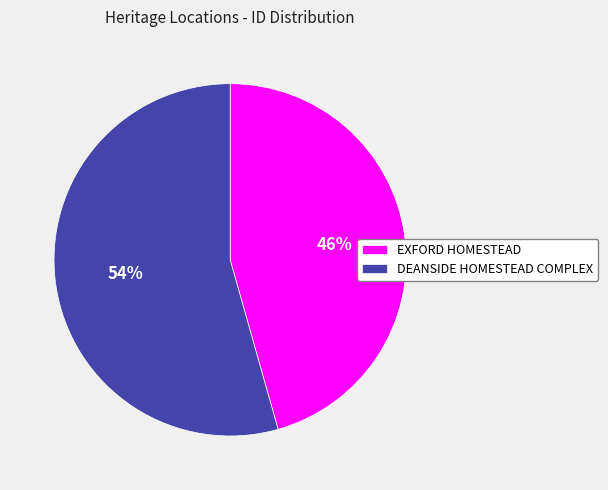

How many slices are in this pie chart?

2